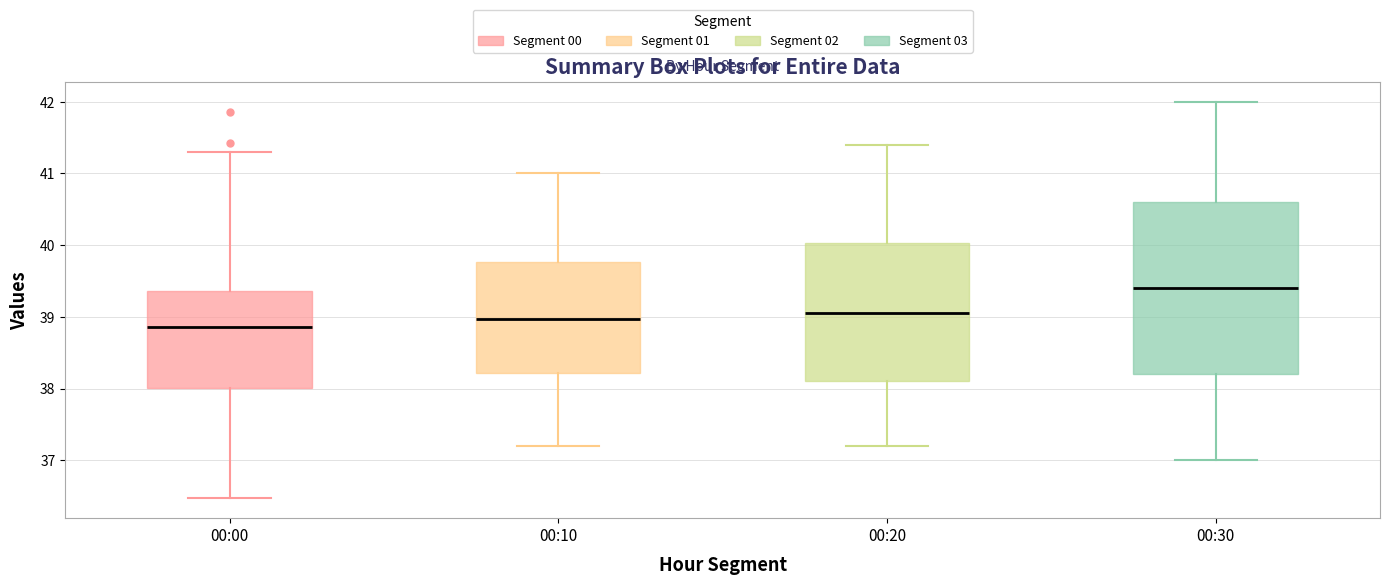

Where does the lower whisker of the box for 00:20 end on the y-axis? The values are not printed on the chart, so give them approximately, as read against the axis.

37.2